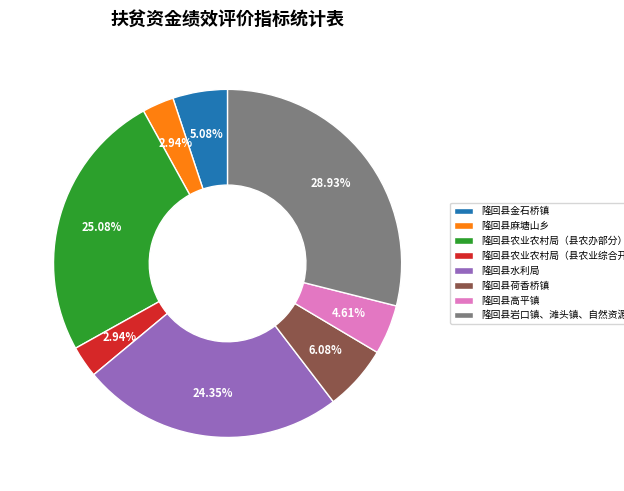

Does any single category account for the majority?

No